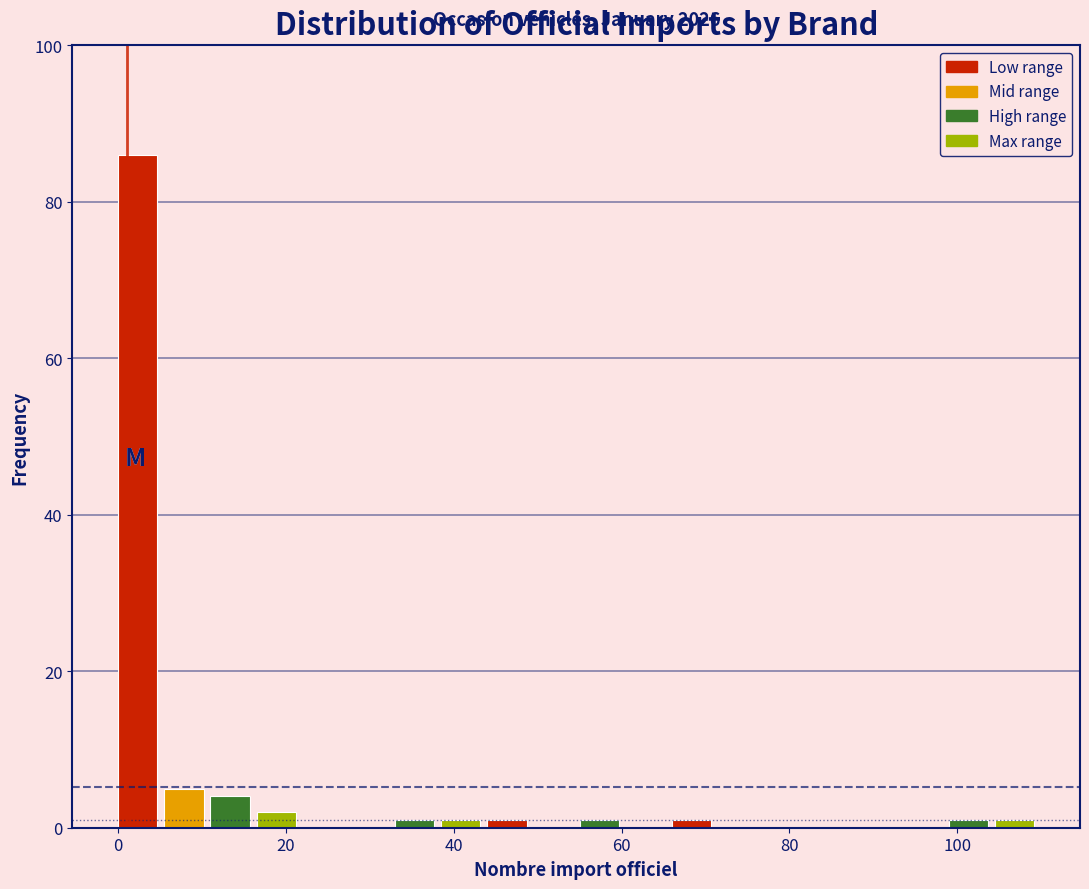

Read against the x-axis, roughly where is the centre of the tallest bar?

2